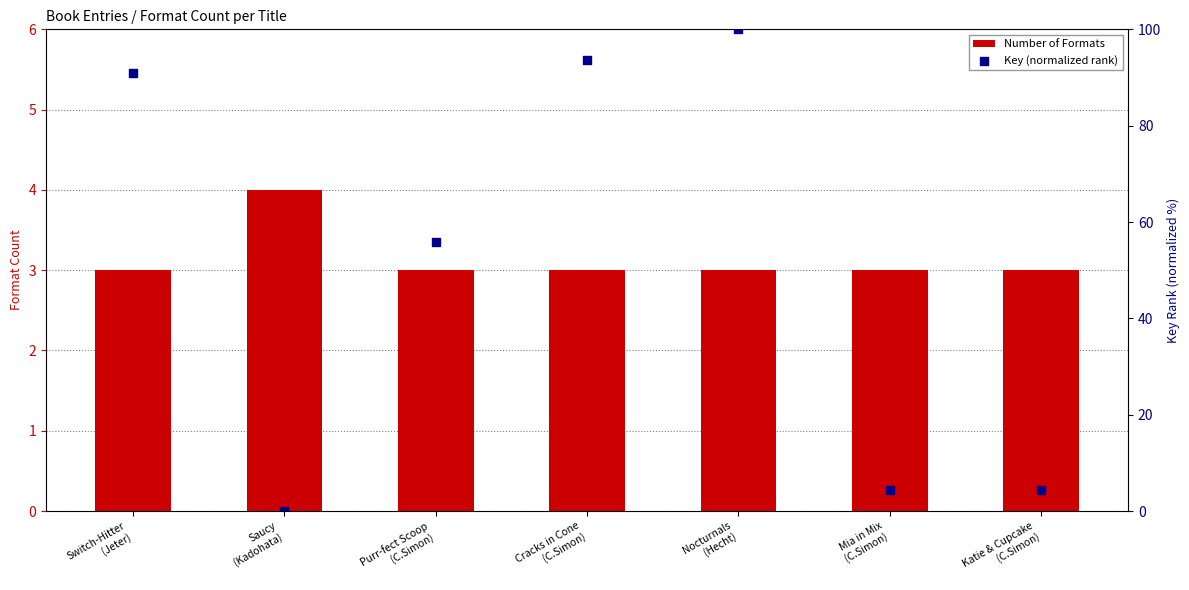

Which series reaches the maximum Y coordinate?

Key (normalized rank)